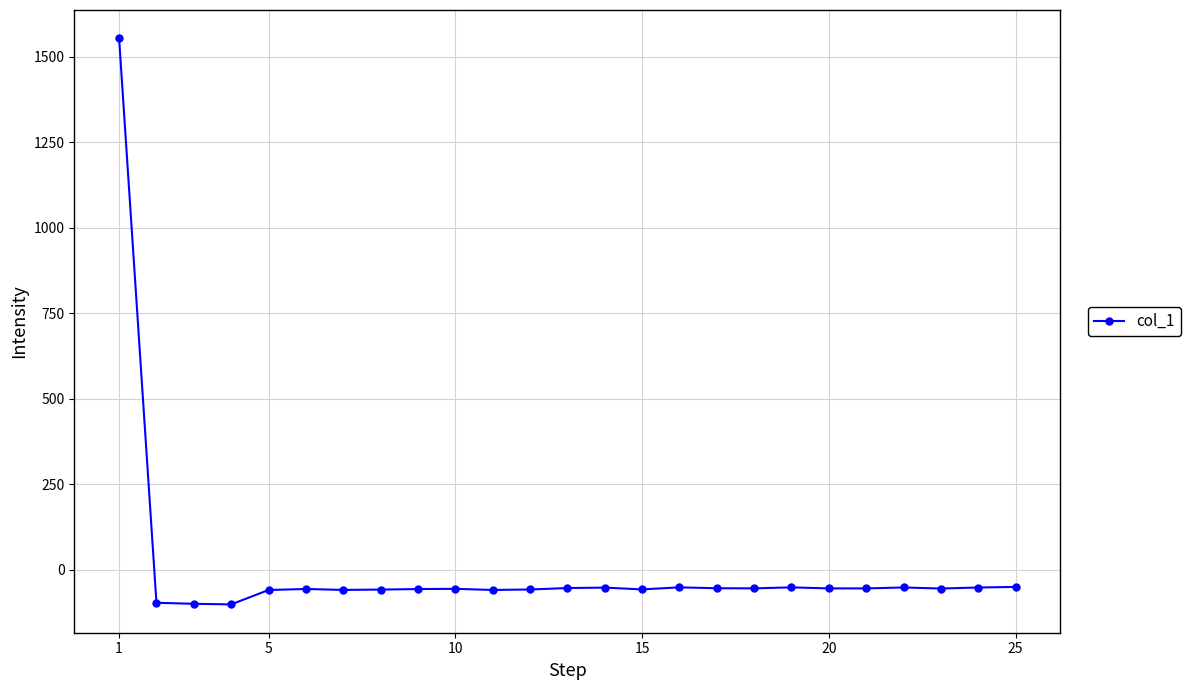

What is the minimum value shown in the chart?

-101.6